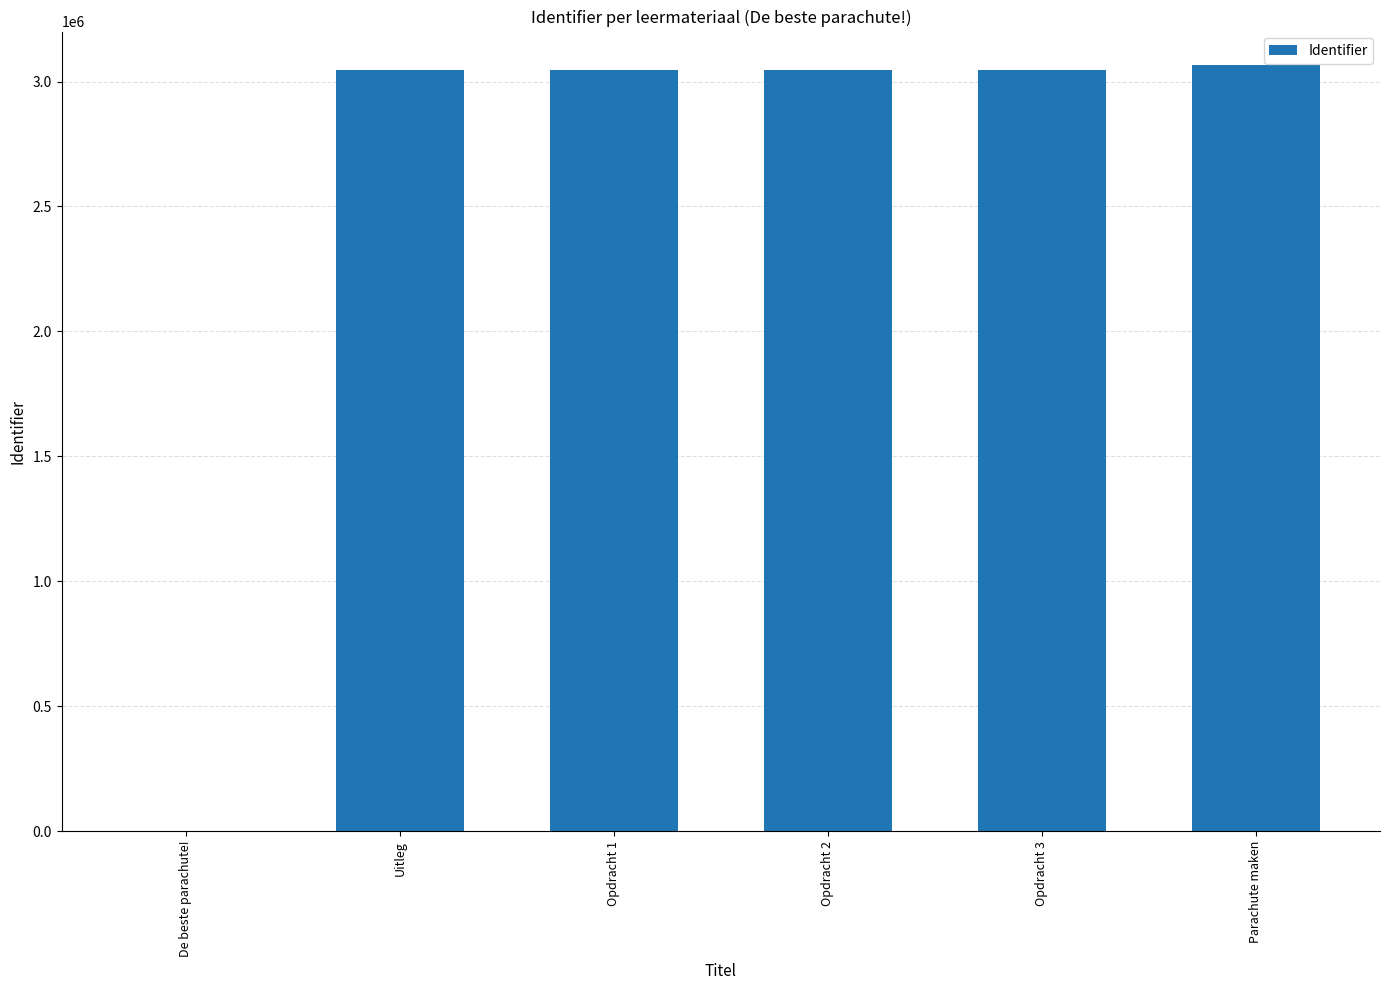

What is the greatest value displayed?

3066444